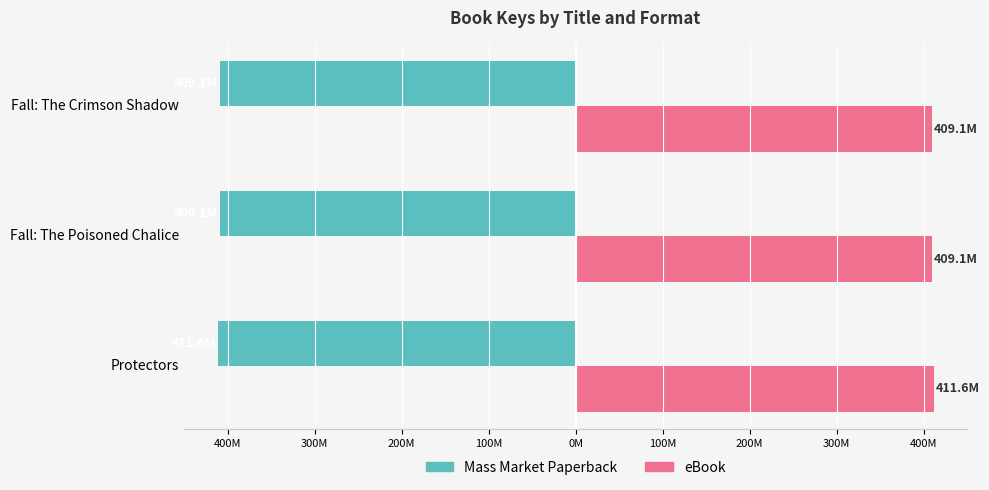

What is the sum of all eBook values?

1229729344